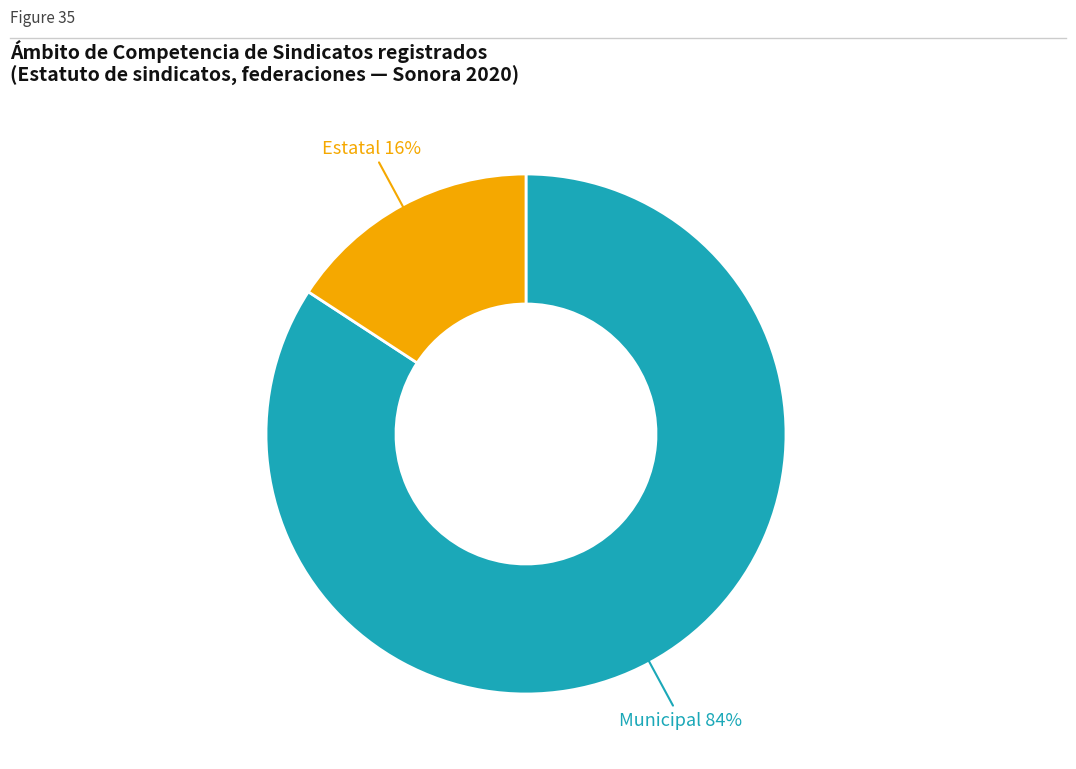

Is there a majority slice in this chart?

Yes